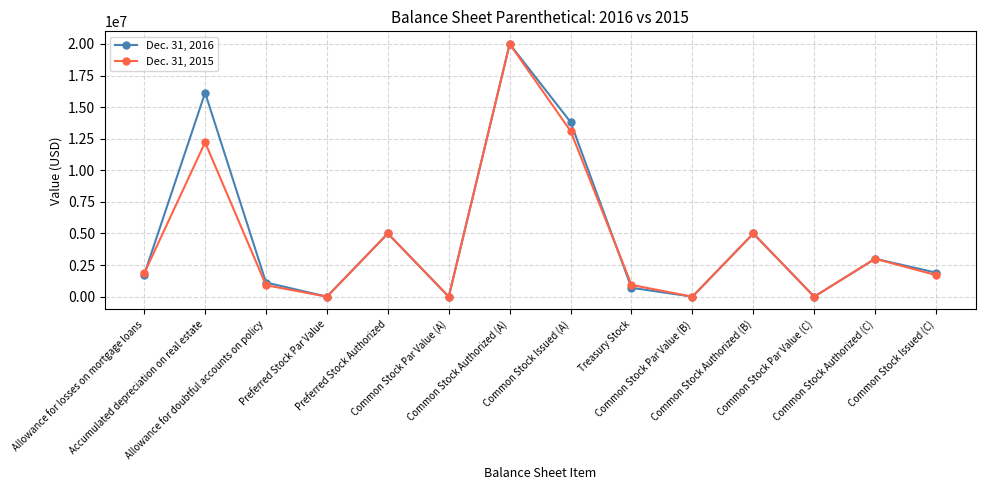

True or false: Dec. 31, 2016 has a value of 13819006 at Common Stock Issued (A).

True